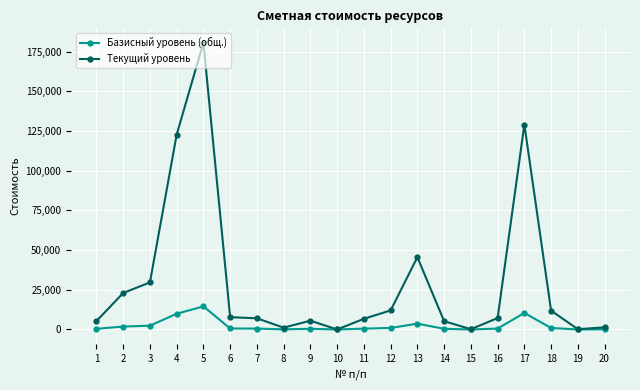

How many values in the Текущий уровень series exceed 7191?

10